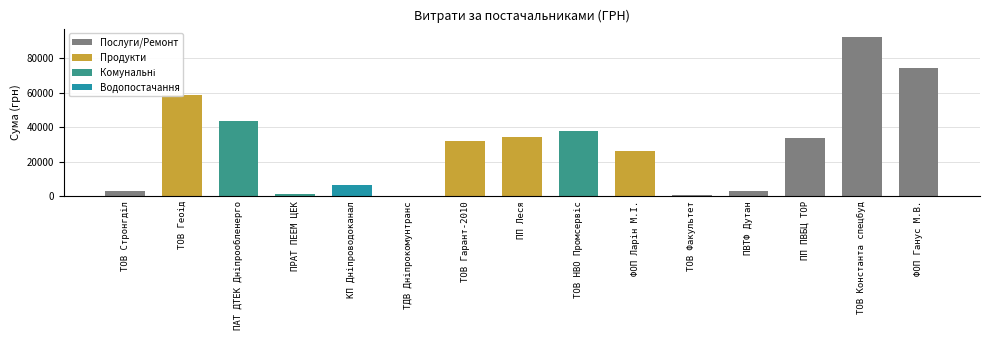

True or false: the data shows 2796.0 at ПВТФ Дутан.

True